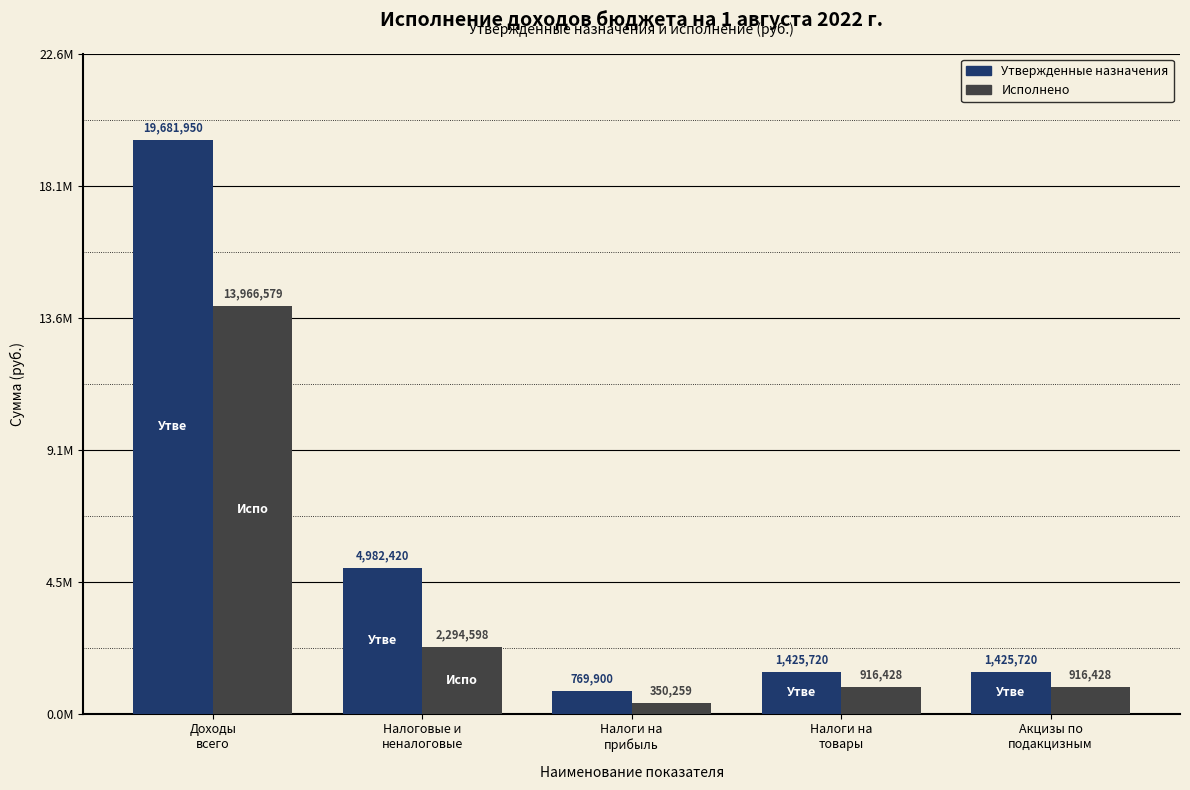

At how many categories does at least one series exceed 14147372?

1